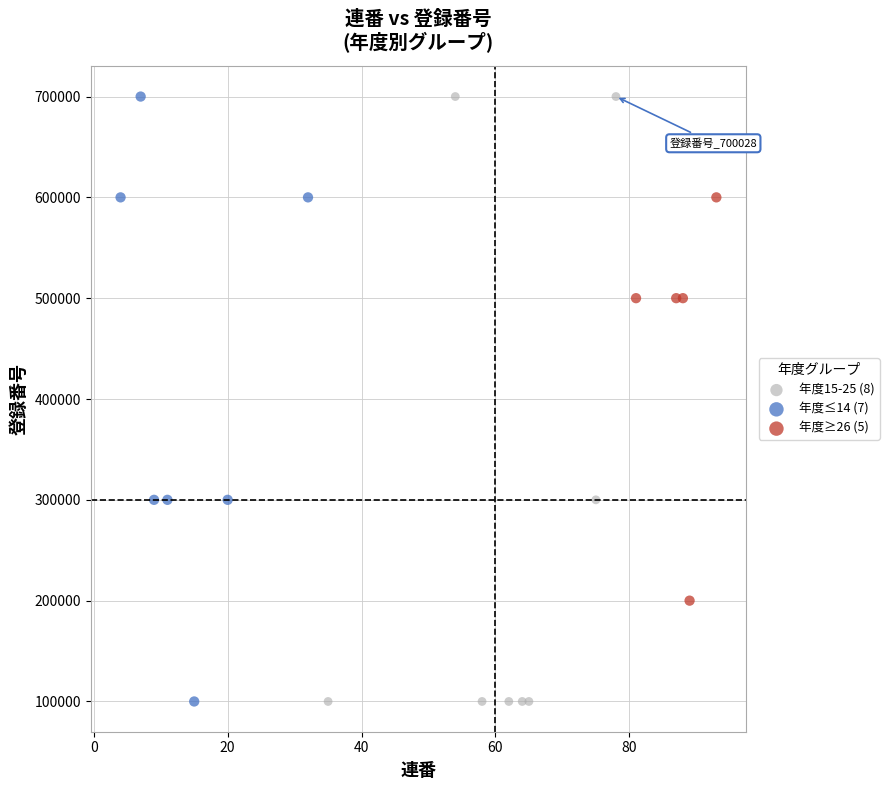

Which series has the largest Y range (max minus min)?

年度15-25 (8)